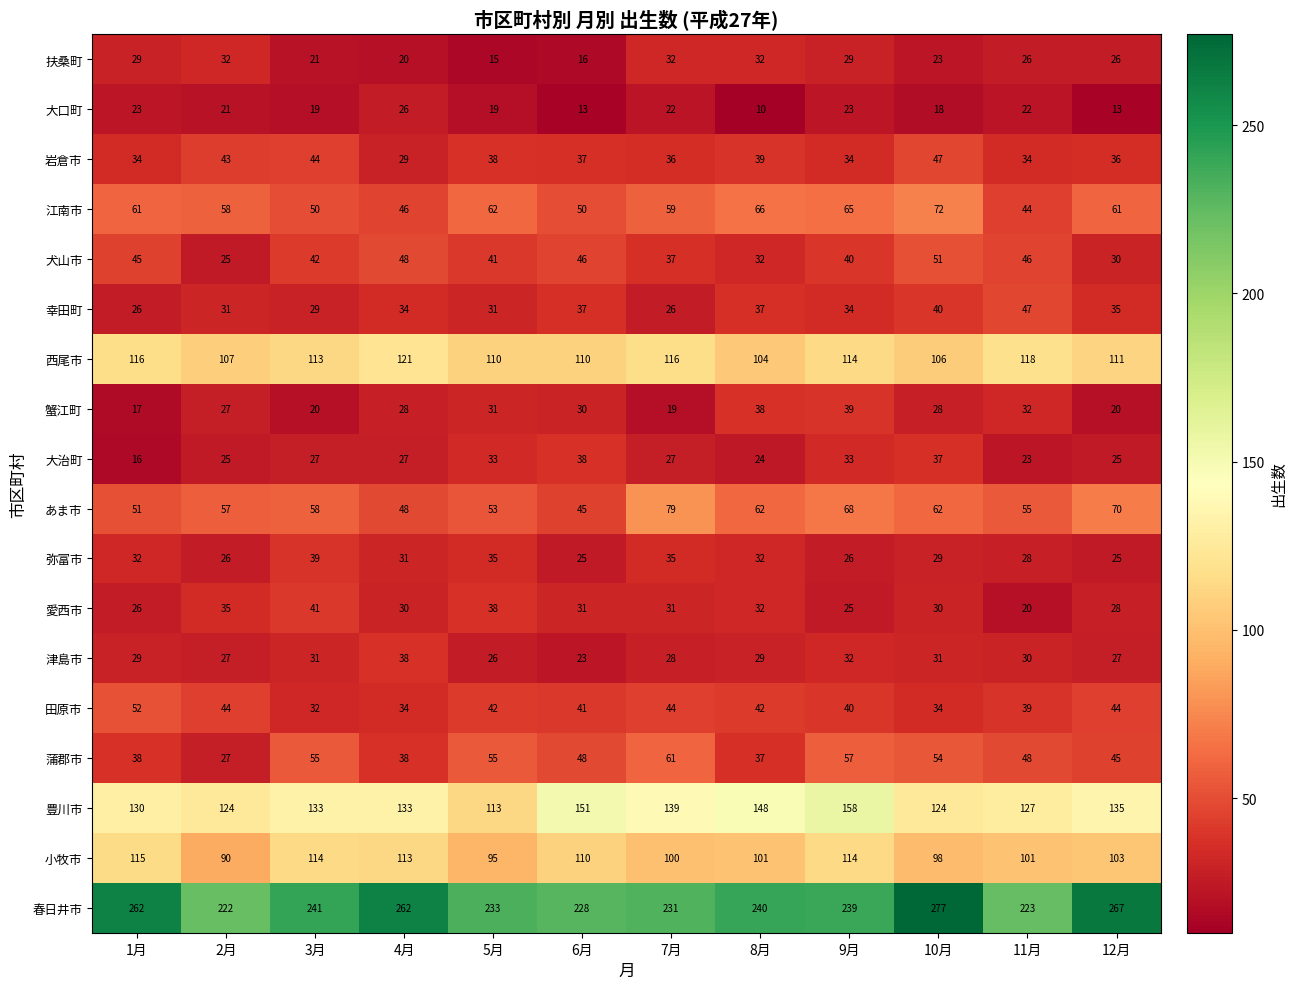

Which category has the highest value across all series?

10月